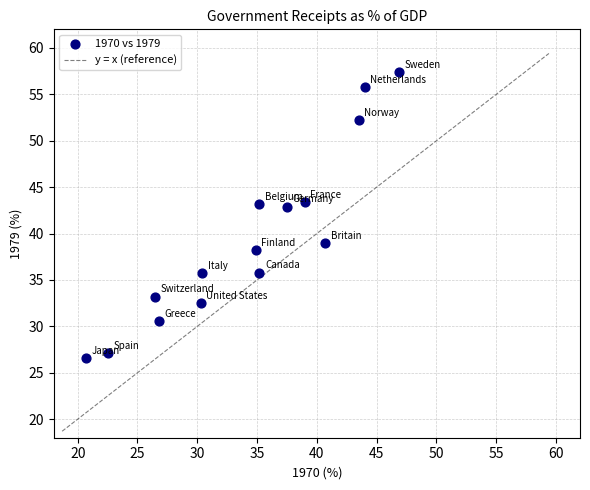

What is the range of X values (max minus min)?

26.2